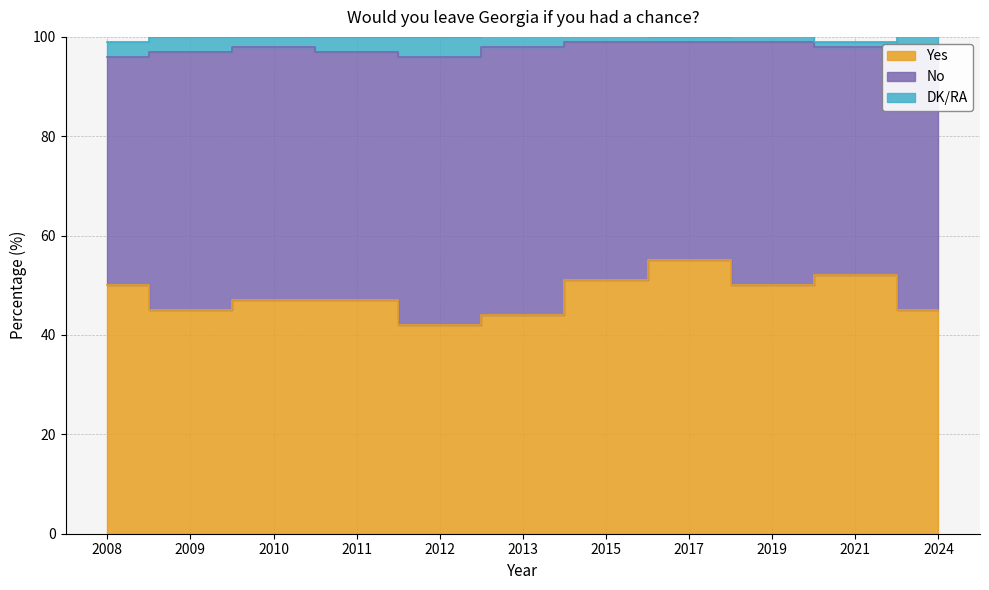

What are all the series names shown in the legend?

Yes, No, DK/RA